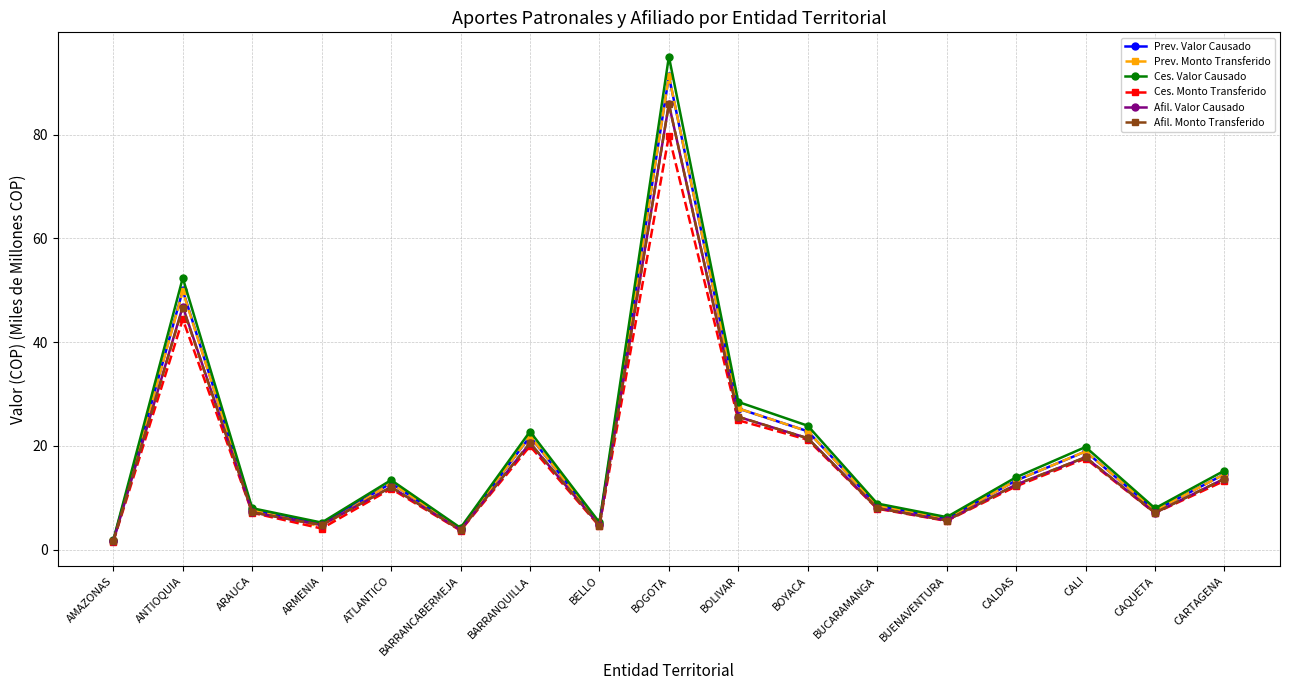

What is the average value of the Prev. Valor Causado series?

18.7